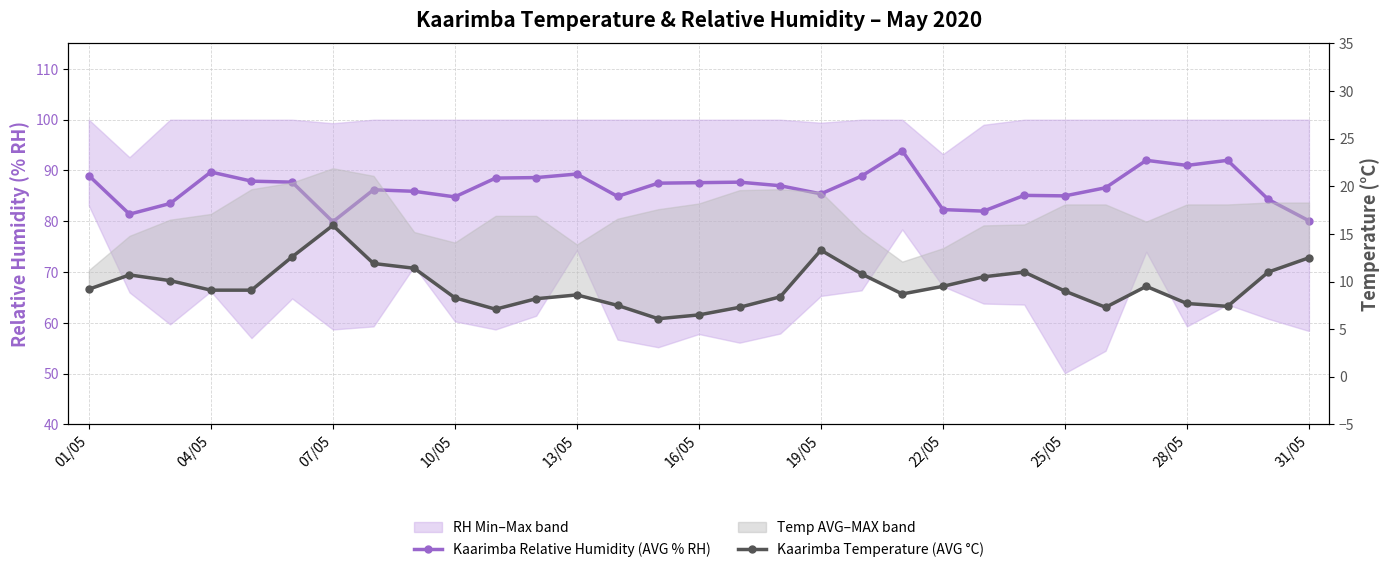

Does the chart have visible grid lines?

Yes